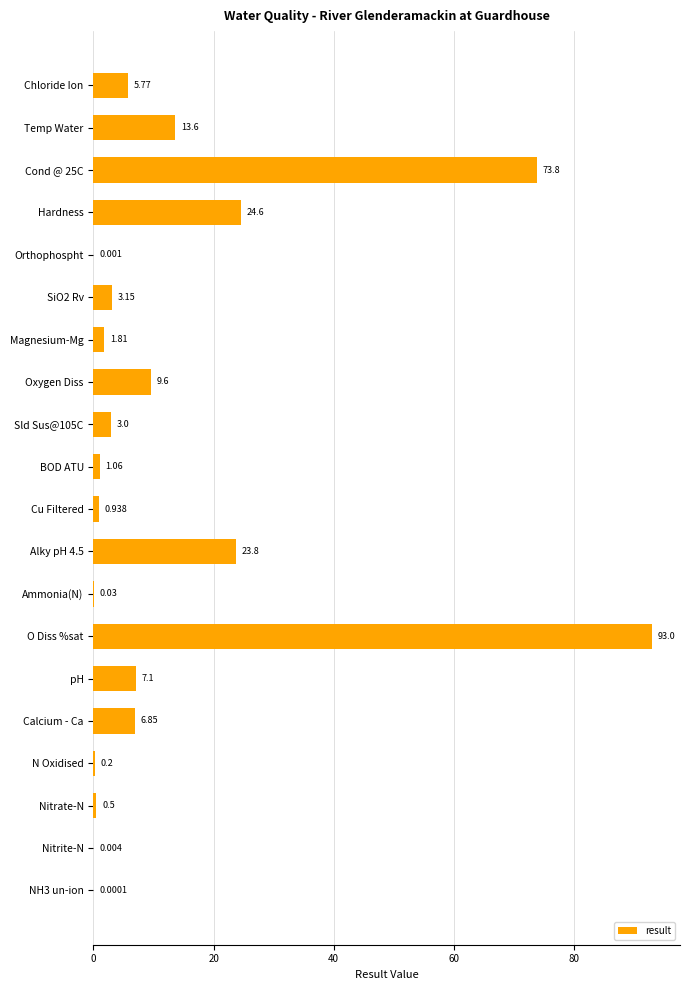

Which category has the highest value across all series?

O Diss %sat